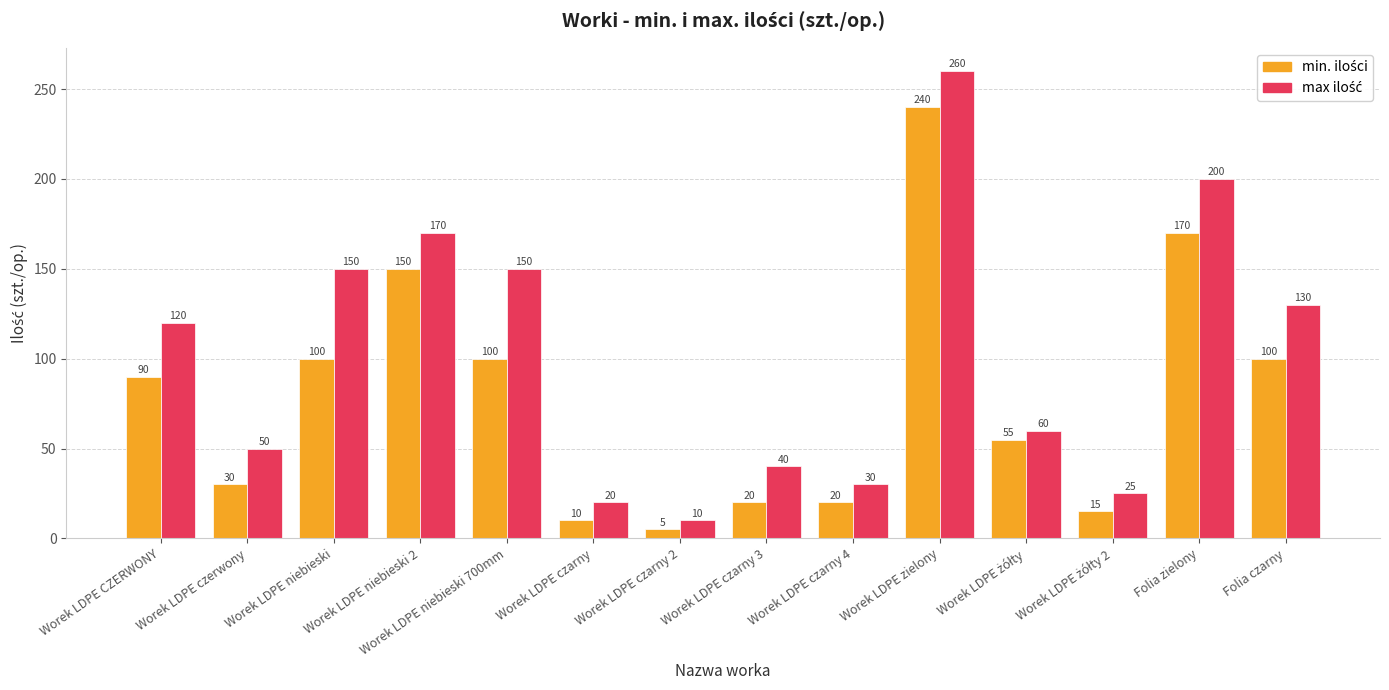

What is the spread (max minus min) of values at Worek LDPE czarny 3?

20